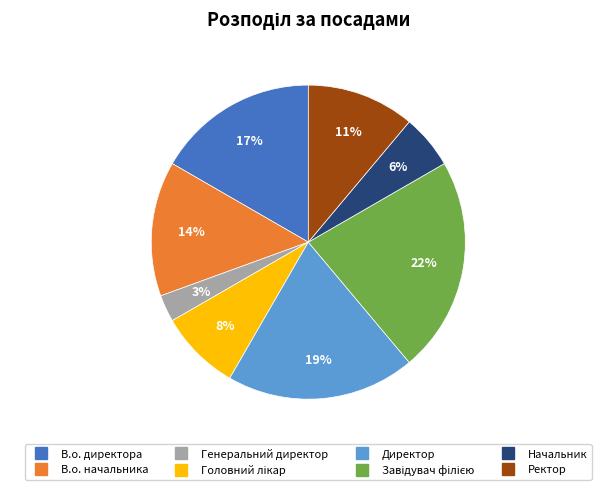

What is the smallest slice in the pie chart?

Генеральний директор